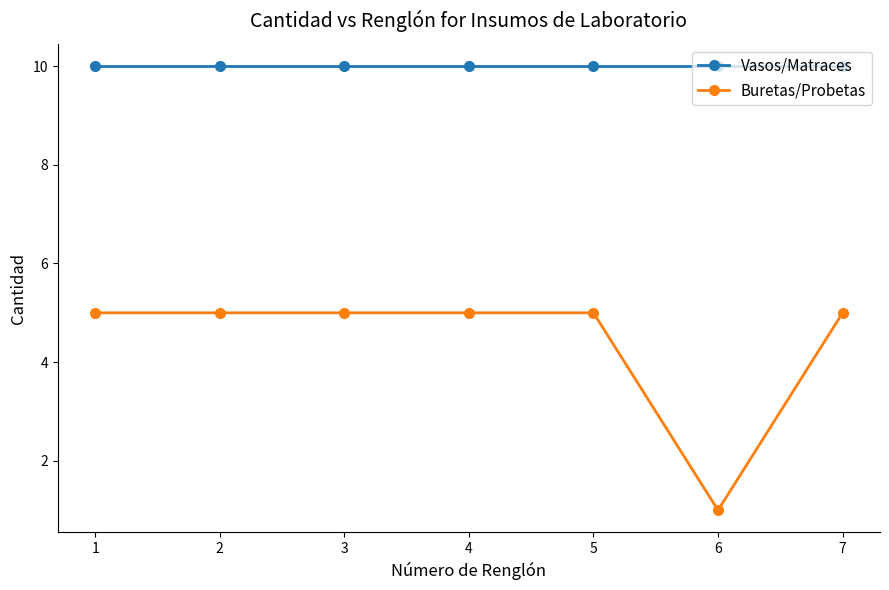

True or false: Buretas/Probetas and Vasos/Matraces cross at least once.

False